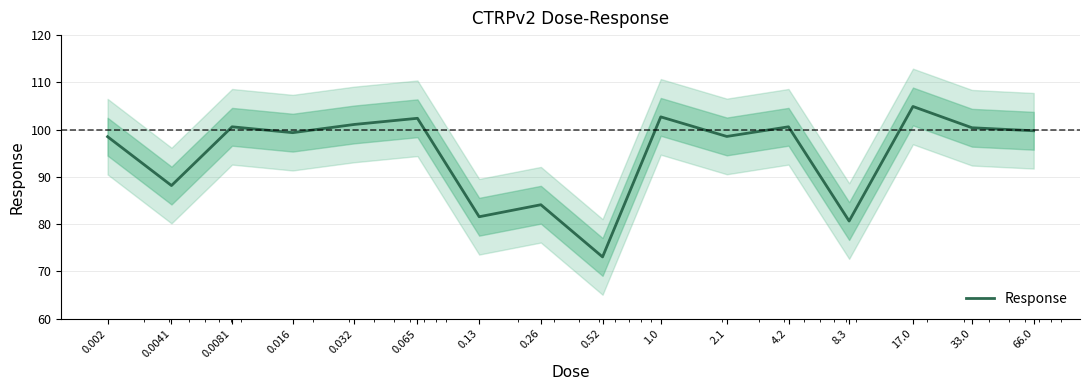

What is the change in value from 0.065 to 0.26?

-18.3